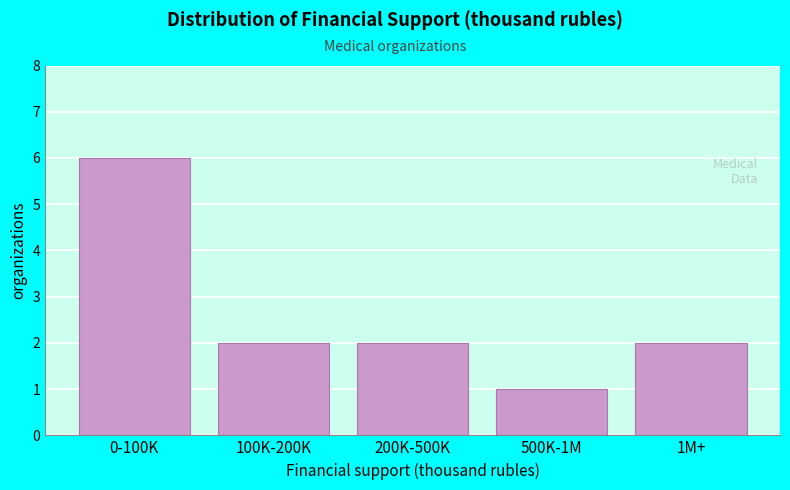

Reading left to right, extract all data points from this chart.

0-100K=6	100K-200K=2	200K-500K=2	500K-1M=1	1M+=2